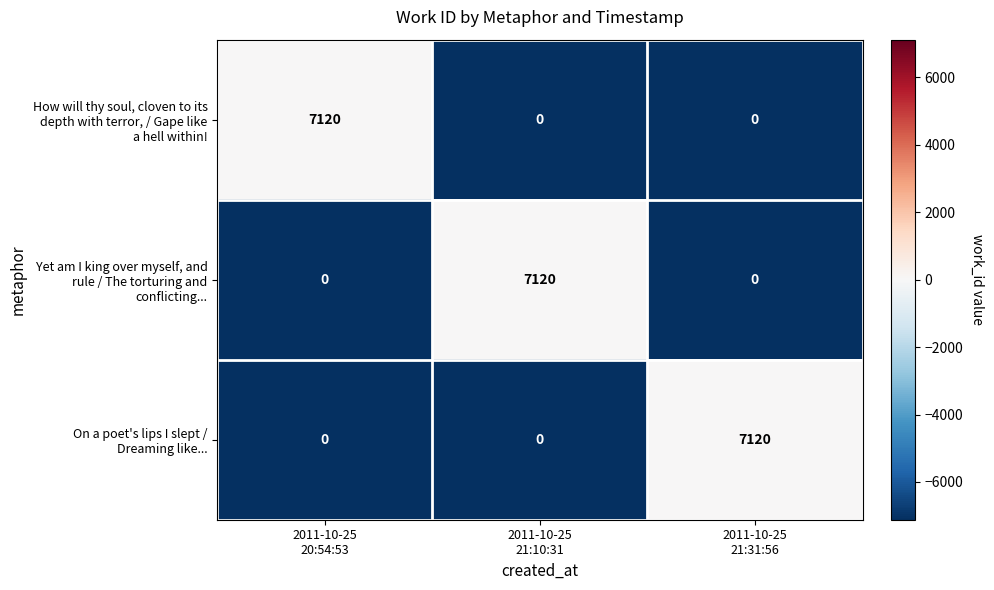

What is the greatest value displayed?

7120